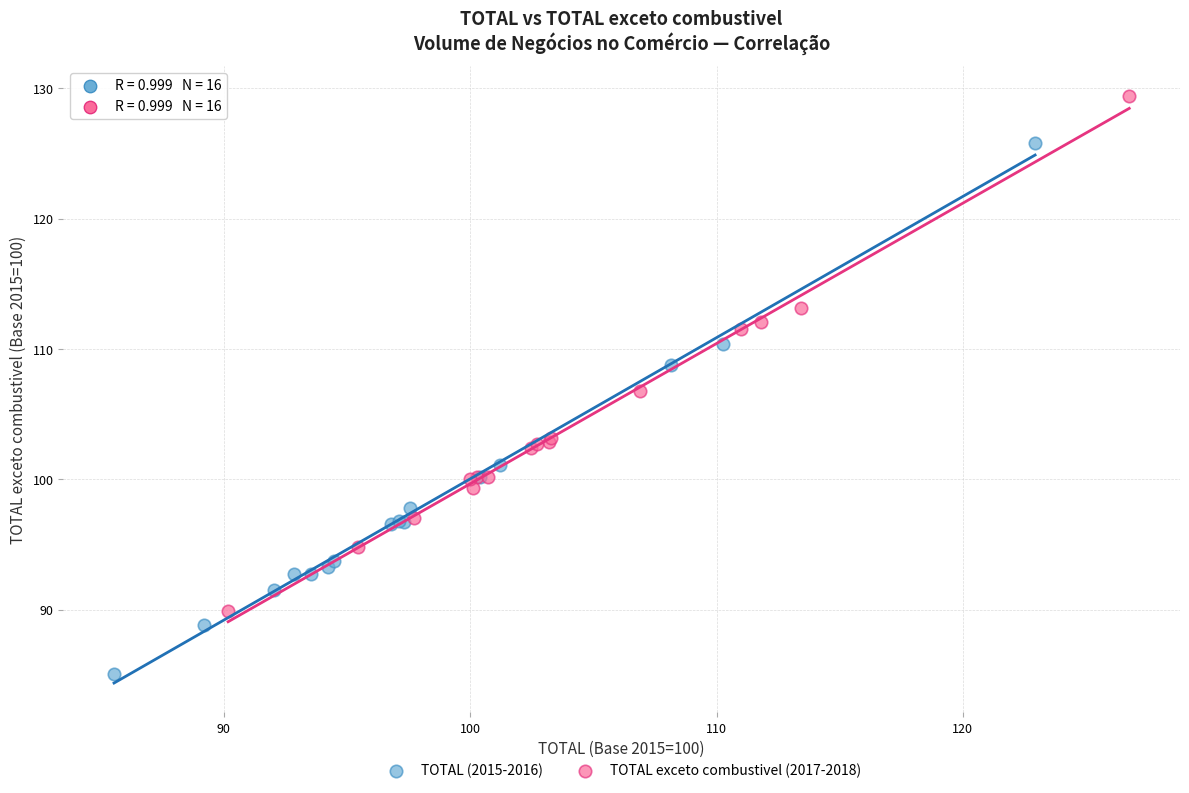

Which series contains the highest Y value?

TOTAL exceto combustivel (2017-2018)